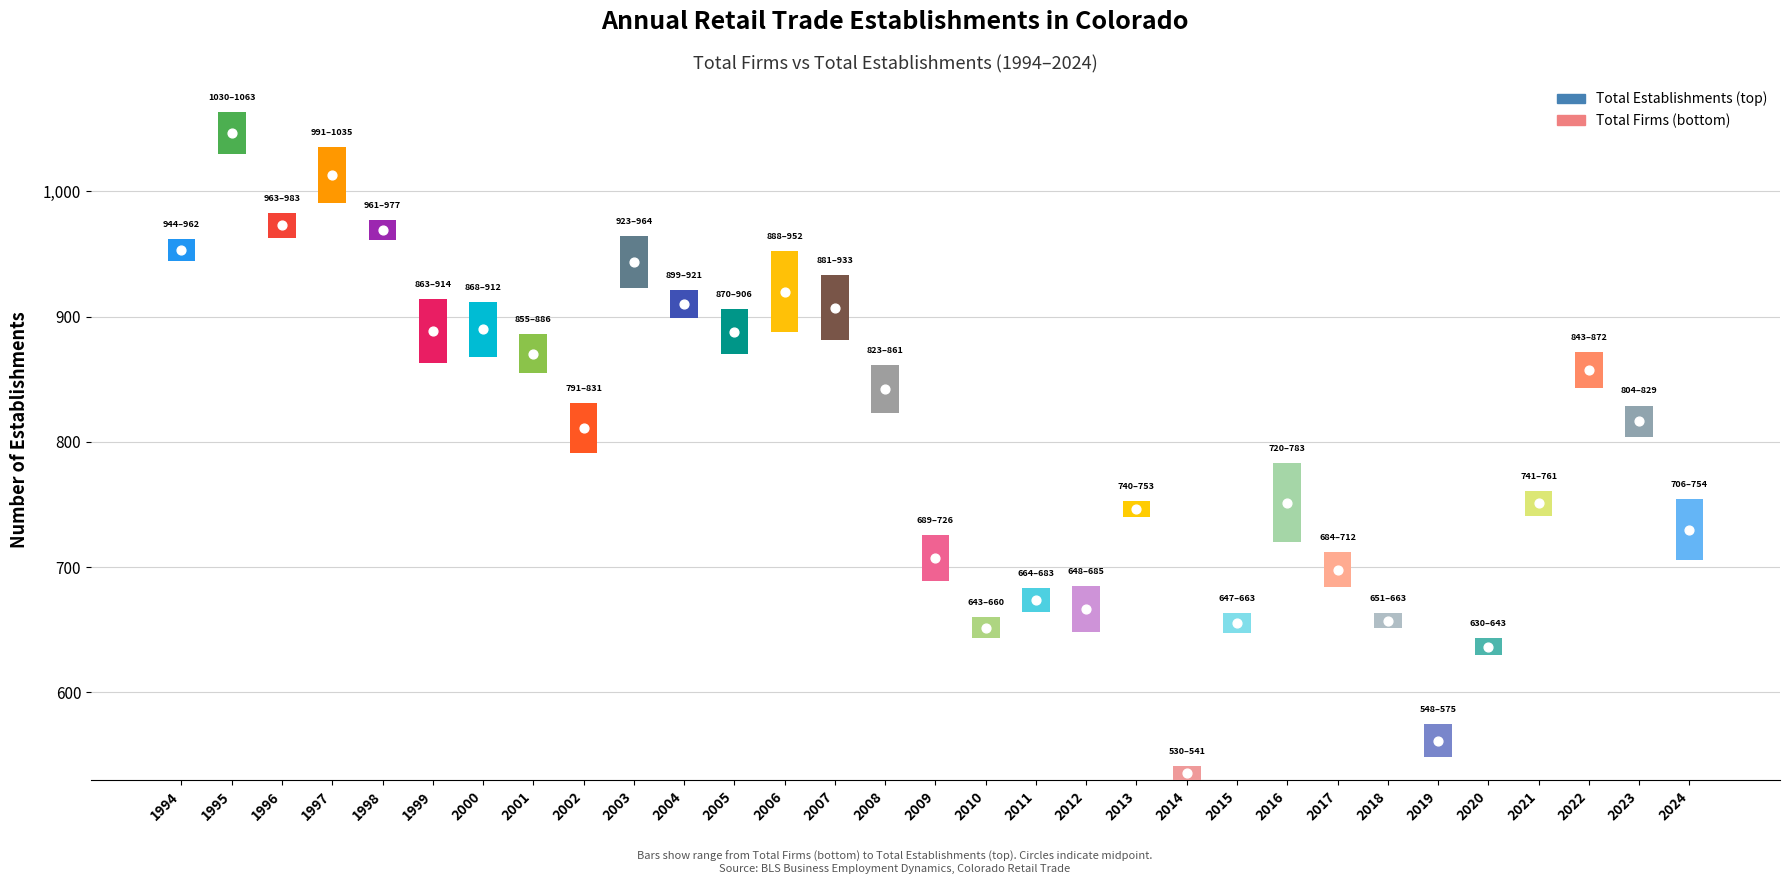

Which series contains the highest Y value?

Total Establishments